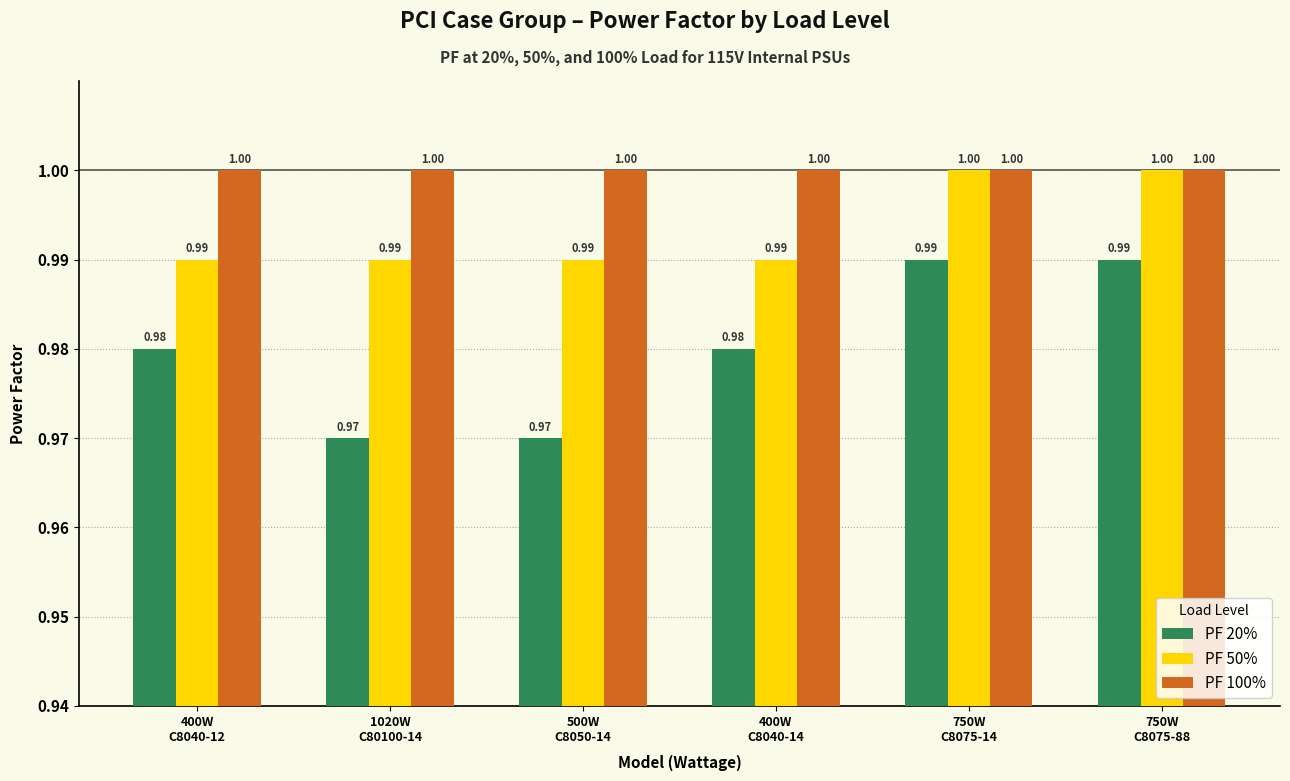

What are all the series names shown in the legend?

PF 20%, PF 50%, PF 100%